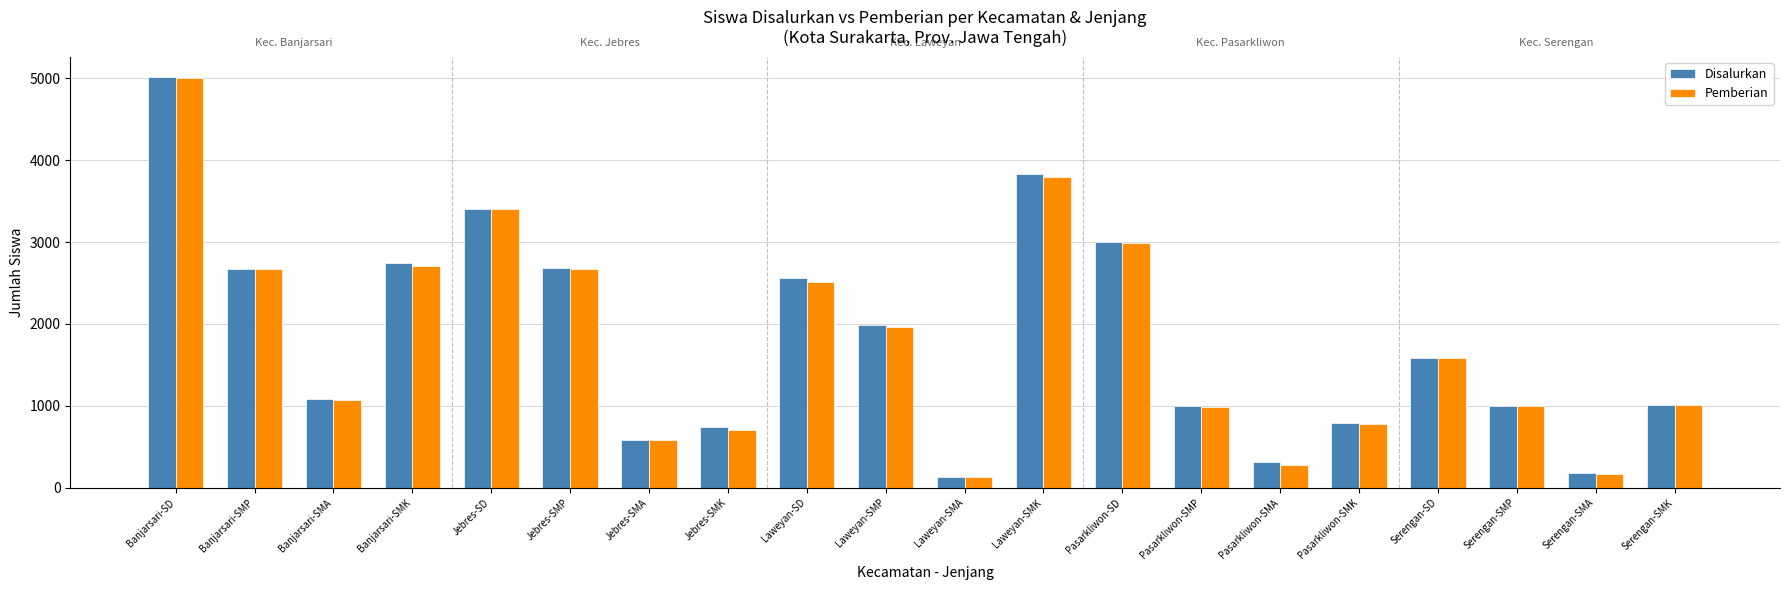

Is it true that Pemberian equals 1070 at Banjarsari-SMA?

True